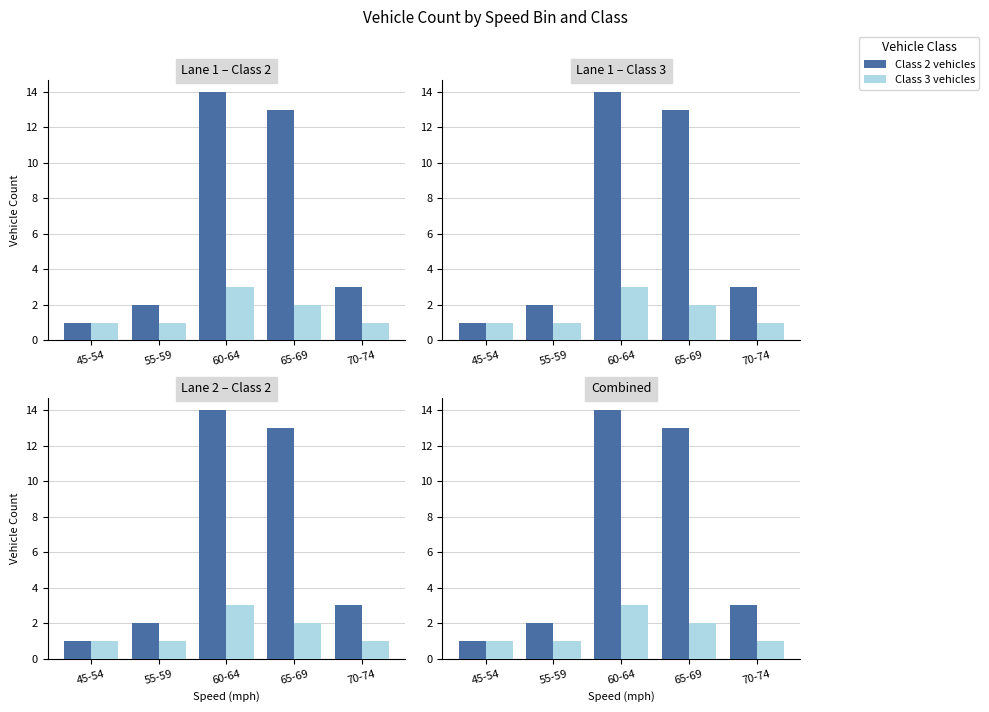

How many bars are there in each group?

2